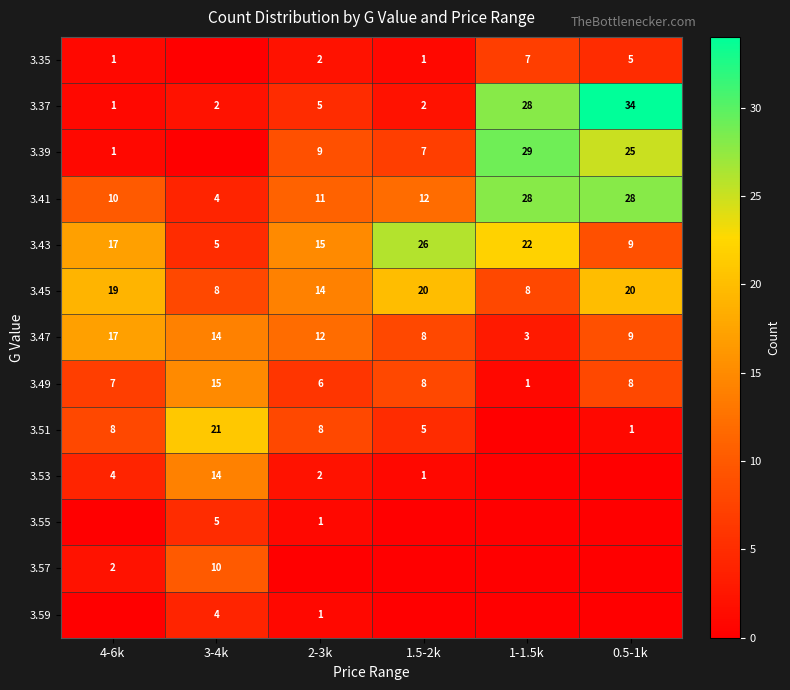

True or false: 3.49 has a value of 1 at 1-1.5k.

True